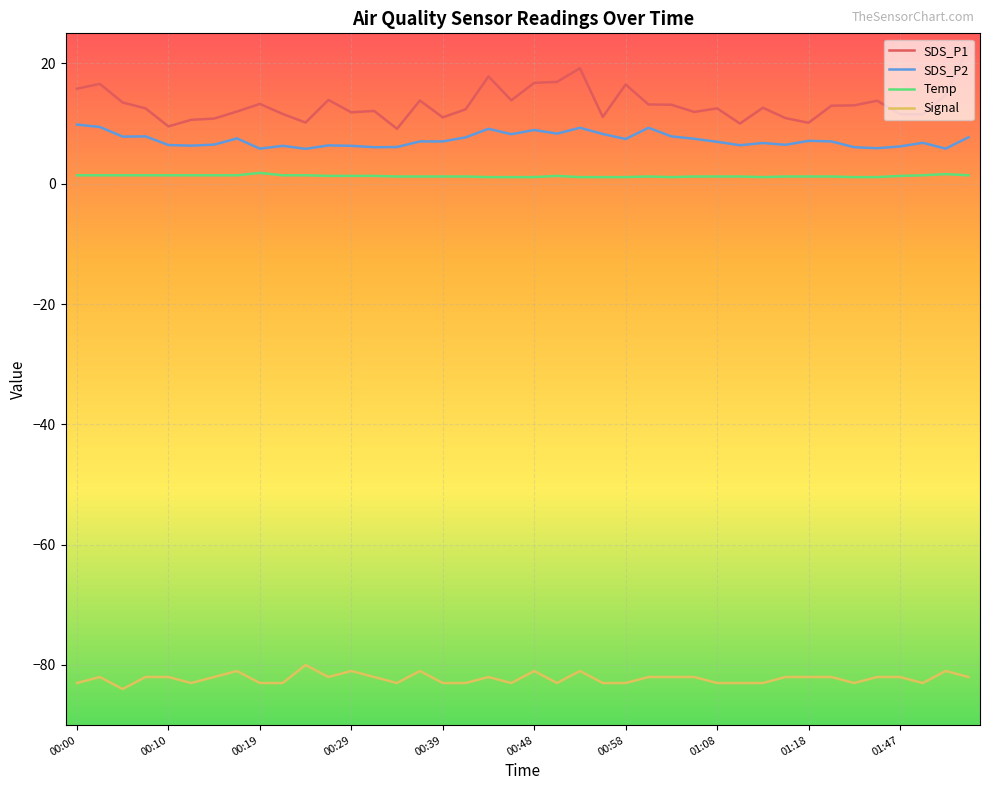

What is the maximum value for Signal?

-80.0